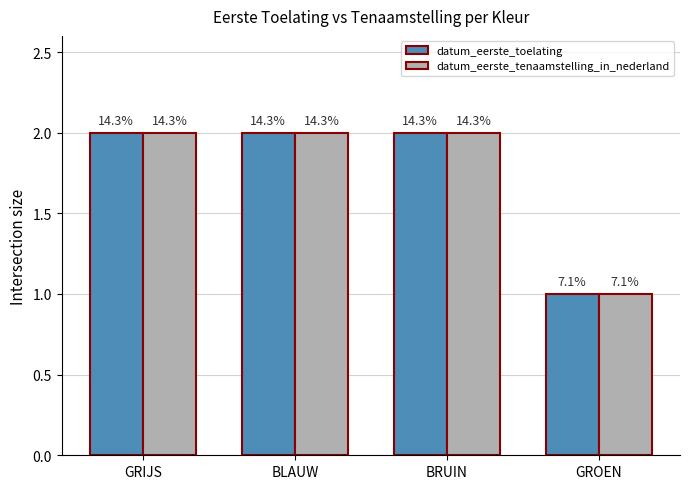

How many bars are there in total?

8